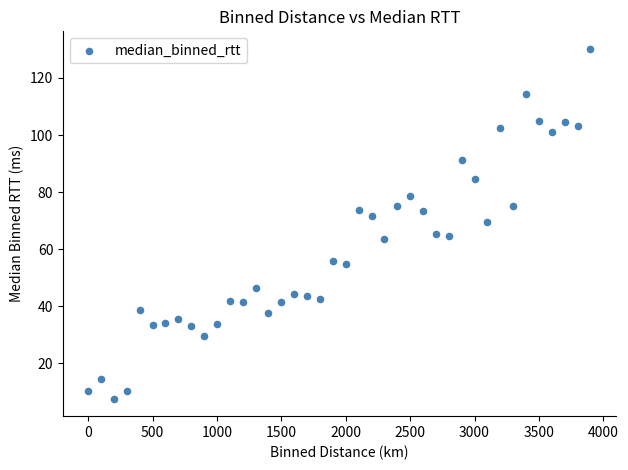

What is the range of Y values (max minus min)?

122.7